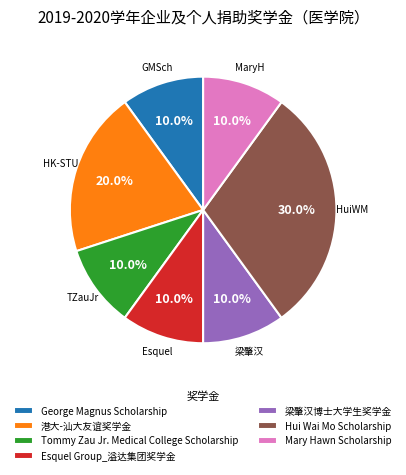

What portion of the pie excludes 港大-汕大友谊奖学金?

80.0%